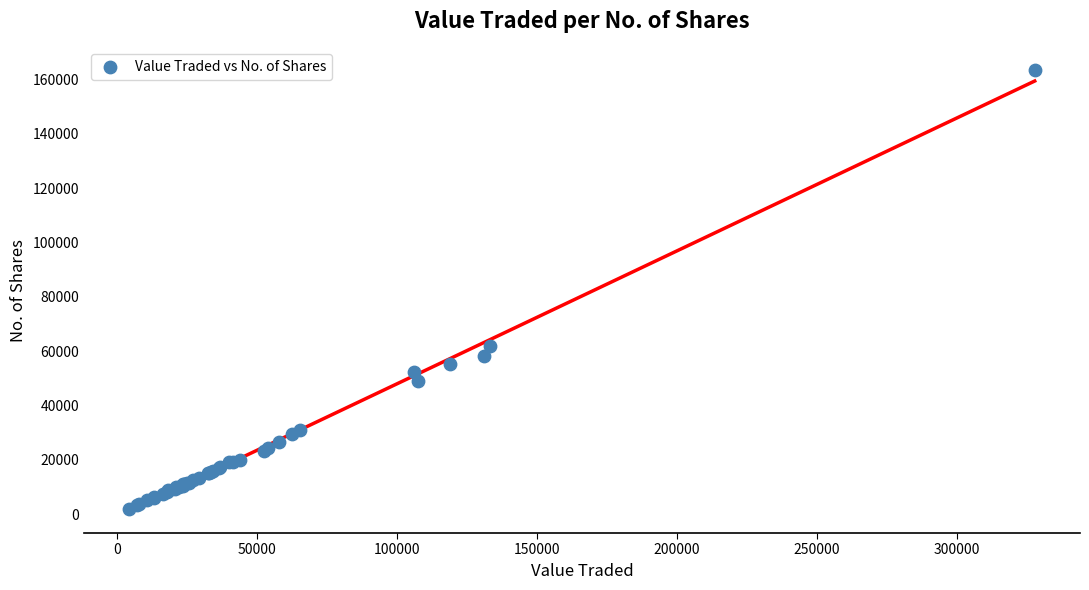

What Y value in the scatter plot is closest to 82862?

61730